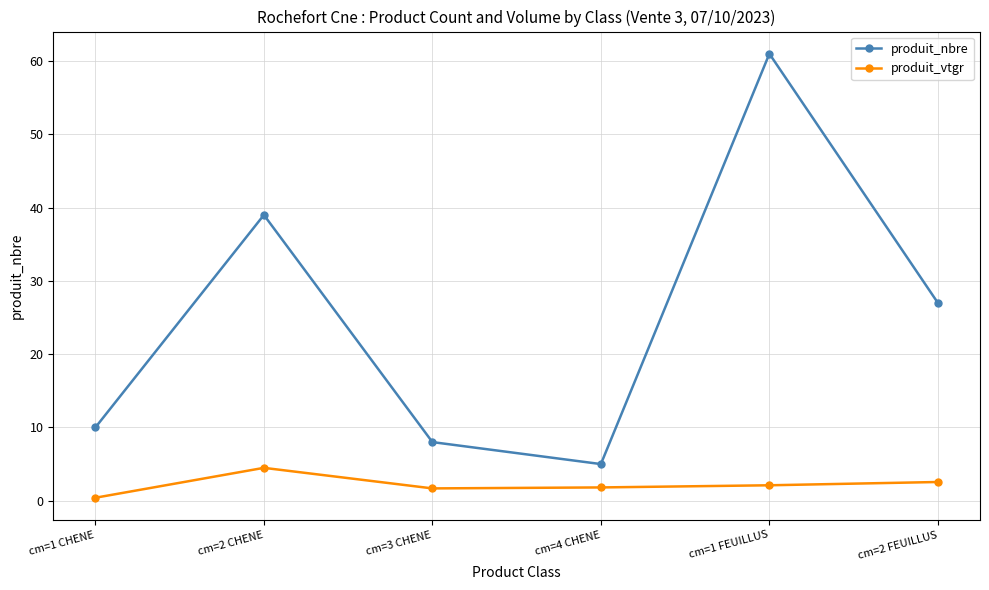

What is the value of the produit_nbre point at the 6th from the left?

27.0